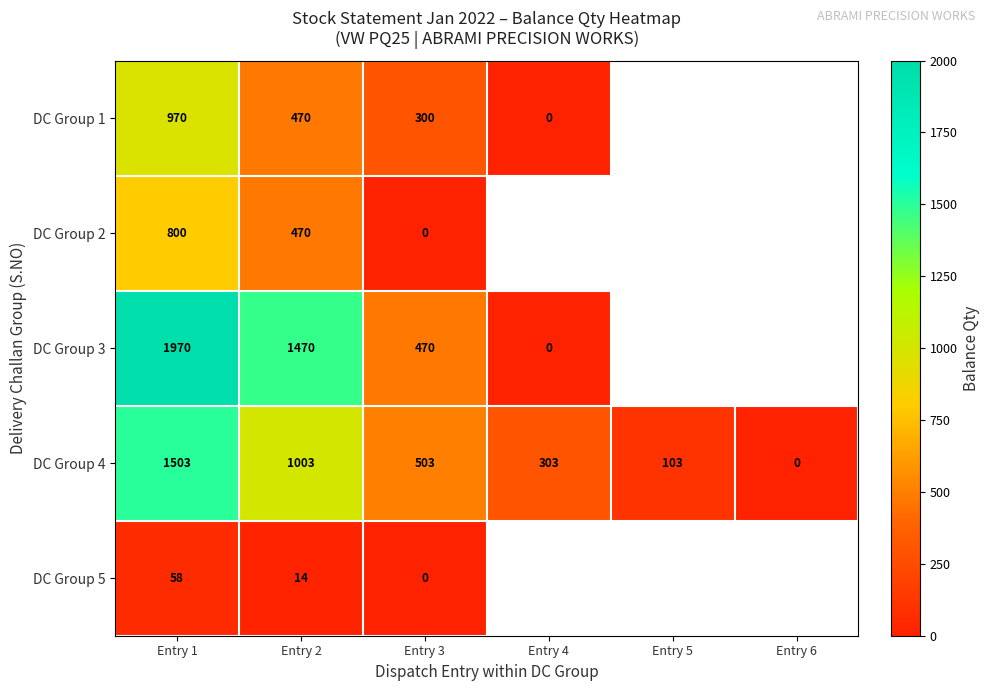

How many series are shown in this chart?

5